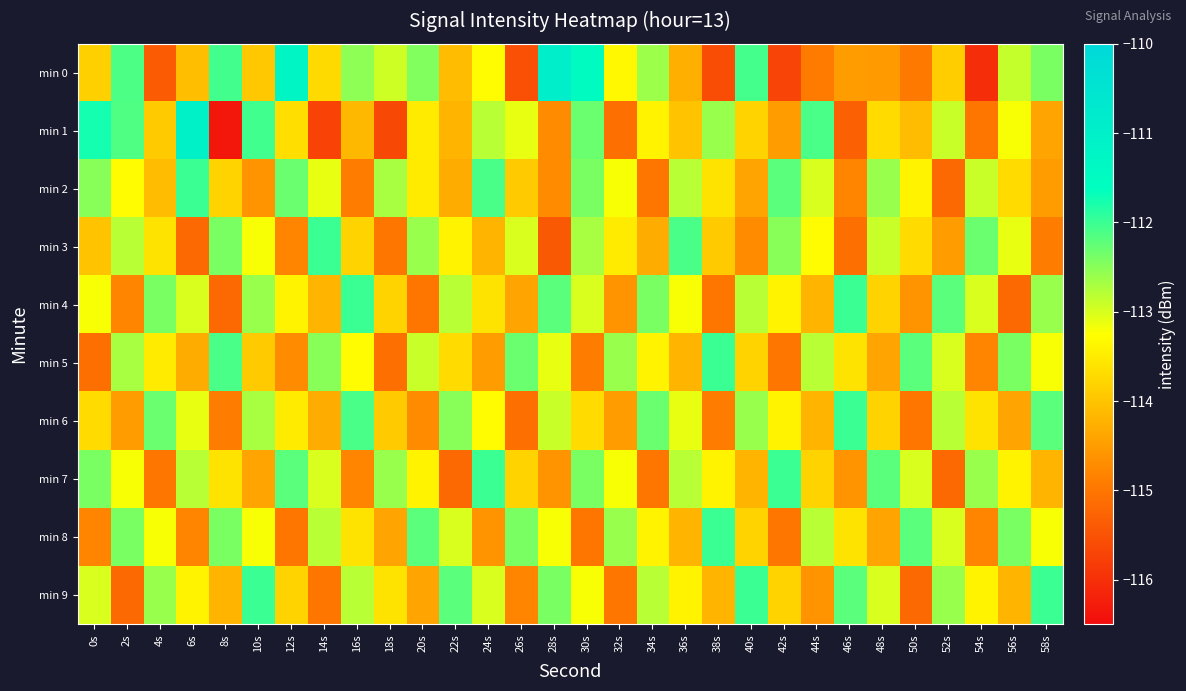

Reading left to right, transcribe all the data shown in this chart.

min 0: 0s=-113.8	2s=-112.1	4s=-115.4	6s=-114.1	8s=-112.0	10s=-113.9	12s=-111.2	14s=-113.7	16s=-112.5	18s=-112.9	20s=-112.4	22s=-114.1	24s=-113.3	26s=-115.5	28s=-110.9	30s=-111.5	32s=-113.3	34s=-112.6	36s=-114.3	38s=-115.6	40s=-112.1	42s=-115.7	44s=-114.9	46s=-114.5	48s=-114.5	50s=-115.0	52s=-113.9	54s=-116.0	56s=-112.9	58s=-112.4
min 1: 0s=-111.8	2s=-112.1	4s=-113.9	6s=-111.0	8s=-116.3	10s=-112.0	12s=-113.7	14s=-115.7	16s=-114.1	18s=-115.6	20s=-113.5	22s=-114.2	24s=-112.8	26s=-113.1	28s=-114.7	30s=-112.3	32s=-115.1	34s=-113.4	36s=-114.0	38s=-112.6	40s=-113.8	42s=-114.5	44s=-112.1	46s=-115.3	48s=-113.7	50s=-114.1	52s=-112.9	54s=-115.0	56s=-113.2	58s=-114.4
min 2: 0s=-112.5	2s=-113.3	4s=-114.1	6s=-112.0	8s=-113.8	10s=-114.6	12s=-112.3	14s=-113.1	16s=-114.9	18s=-112.7	20s=-113.5	22s=-114.3	24s=-112.1	26s=-113.9	28s=-114.7	30s=-112.4	32s=-113.2	34s=-115.0	36s=-112.8	38s=-113.6	40s=-114.4	42s=-112.2	44s=-113.0	46s=-114.8	48s=-112.6	50s=-113.4	52s=-115.2	54s=-112.9	56s=-113.7	58s=-114.5
min 3: 0s=-114.0	2s=-112.8	4s=-113.6	6s=-115.2	8s=-112.4	10s=-113.2	12s=-114.8	14s=-112.0	16s=-113.8	18s=-115.0	20s=-112.6	22s=-113.4	24s=-114.2	26s=-113.0	28s=-115.4	30s=-112.7	32s=-113.5	34s=-114.3	36s=-112.1	38s=-113.9	40s=-114.7	42s=-112.5	44s=-113.3	46s=-115.1	48s=-112.9	50s=-113.7	52s=-114.5	54s=-112.3	56s=-113.1	58s=-114.9
min 4: 0s=-113.2	2s=-114.8	4s=-112.4	6s=-113.0	8s=-115.2	10s=-112.6	12s=-113.4	14s=-114.2	16s=-112.0	18s=-113.8	20s=-115.0	22s=-112.8	24s=-113.6	26s=-114.4	28s=-112.2	30s=-113.0	32s=-114.6	34s=-112.4	36s=-113.2	38s=-115.0	40s=-112.8	42s=-113.4	44s=-114.2	46s=-112.0	48s=-113.8	50s=-114.6	52s=-112.2	54s=-113.0	56s=-115.2	58s=-112.6
min 5: 0s=-115.1	2s=-112.7	4s=-113.5	6s=-114.3	8s=-112.1	10s=-113.9	12s=-114.7	14s=-112.5	16s=-113.3	18s=-115.1	20s=-112.9	22s=-113.7	24s=-114.5	26s=-112.3	28s=-113.1	30s=-114.9	32s=-112.6	34s=-113.4	36s=-114.2	38s=-112.0	40s=-113.8	42s=-115.0	44s=-112.8	46s=-113.6	48s=-114.4	50s=-112.2	52s=-113.0	54s=-114.8	56s=-112.4	58s=-113.2
min 6: 0s=-113.7	2s=-114.5	4s=-112.3	6s=-113.1	8s=-114.9	10s=-112.7	12s=-113.5	14s=-114.3	16s=-112.1	18s=-113.9	20s=-114.7	22s=-112.5	24s=-113.3	26s=-115.1	28s=-112.9	30s=-113.7	32s=-114.5	34s=-112.3	36s=-113.1	38s=-114.9	40s=-112.6	42s=-113.4	44s=-114.2	46s=-112.0	48s=-113.8	50s=-115.0	52s=-112.8	54s=-113.6	56s=-114.4	58s=-112.2
min 7: 0s=-112.4	2s=-113.2	4s=-115.0	6s=-112.8	8s=-113.6	10s=-114.4	12s=-112.2	14s=-113.0	16s=-114.8	18s=-112.6	20s=-113.4	22s=-115.2	24s=-112.0	26s=-113.8	28s=-114.6	30s=-112.4	32s=-113.2	34s=-115.0	36s=-112.8	38s=-113.4	40s=-114.2	42s=-112.0	44s=-113.8	46s=-114.6	48s=-112.2	50s=-113.0	52s=-115.2	54s=-112.6	56s=-113.4	58s=-114.2
min 8: 0s=-114.8	2s=-112.4	4s=-113.2	6s=-114.8	8s=-112.4	10s=-113.2	12s=-115.0	14s=-112.8	16s=-113.6	18s=-114.4	20s=-112.2	22s=-113.0	24s=-114.6	26s=-112.4	28s=-113.2	30s=-115.0	32s=-112.6	34s=-113.4	36s=-114.2	38s=-112.0	40s=-113.8	42s=-115.0	44s=-112.8	46s=-113.6	48s=-114.4	50s=-112.2	52s=-113.0	54s=-114.8	56s=-112.4	58s=-113.2
min 9: 0s=-113.0	2s=-115.2	4s=-112.6	6s=-113.4	8s=-114.2	10s=-112.0	12s=-113.8	14s=-115.0	16s=-112.8	18s=-113.6	20s=-114.4	22s=-112.2	24s=-113.0	26s=-114.8	28s=-112.4	30s=-113.2	32s=-115.0	34s=-112.8	36s=-113.4	38s=-114.2	40s=-112.0	42s=-113.8	44s=-114.6	46s=-112.2	48s=-113.0	50s=-115.2	52s=-112.6	54s=-113.4	56s=-114.2	58s=-112.0